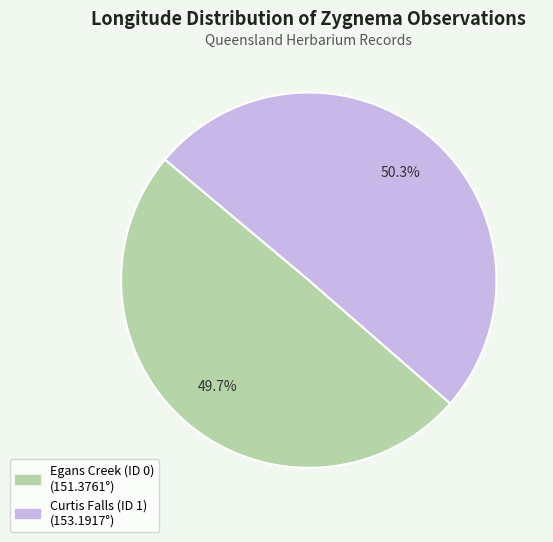

Is Egans Creek (ID 0) the majority of the pie?

No